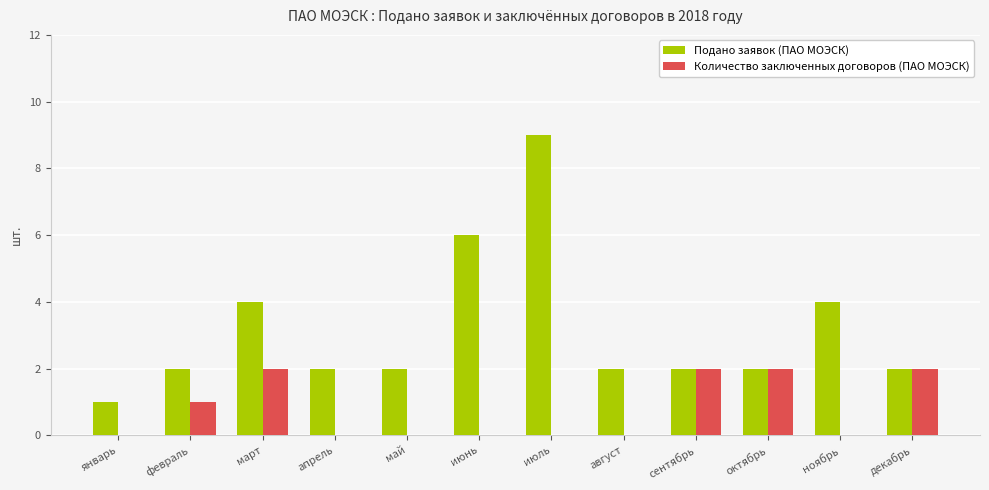

Which label corresponds to the largest value in the chart?

июль